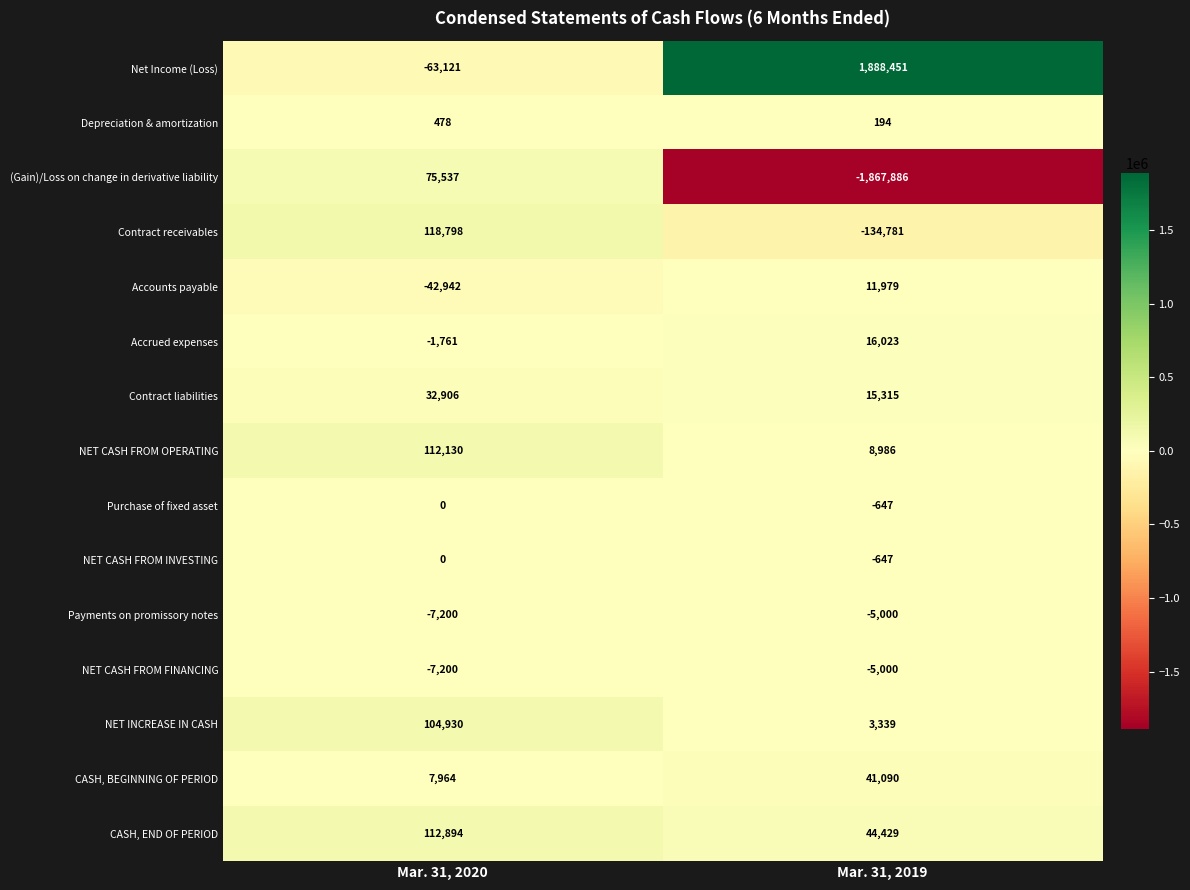

What is the spread (max minus min) of values at Mar. 31, 2020?

181919